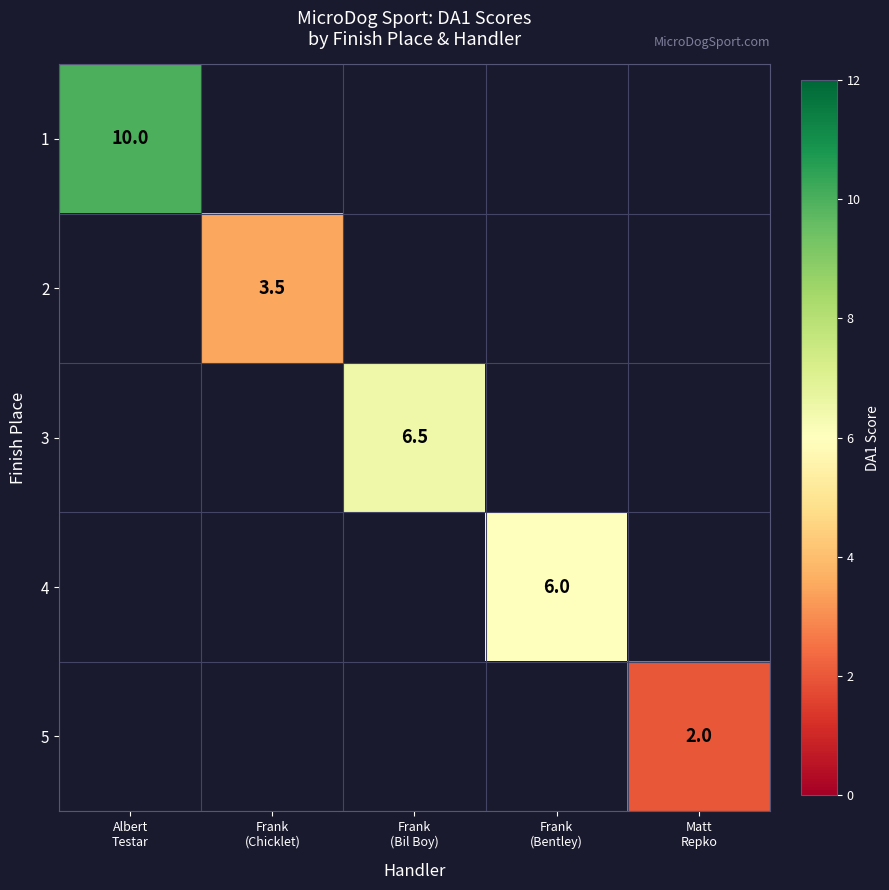

The value of 4 at Frank (Bentley) is 6.0. True or false?

True